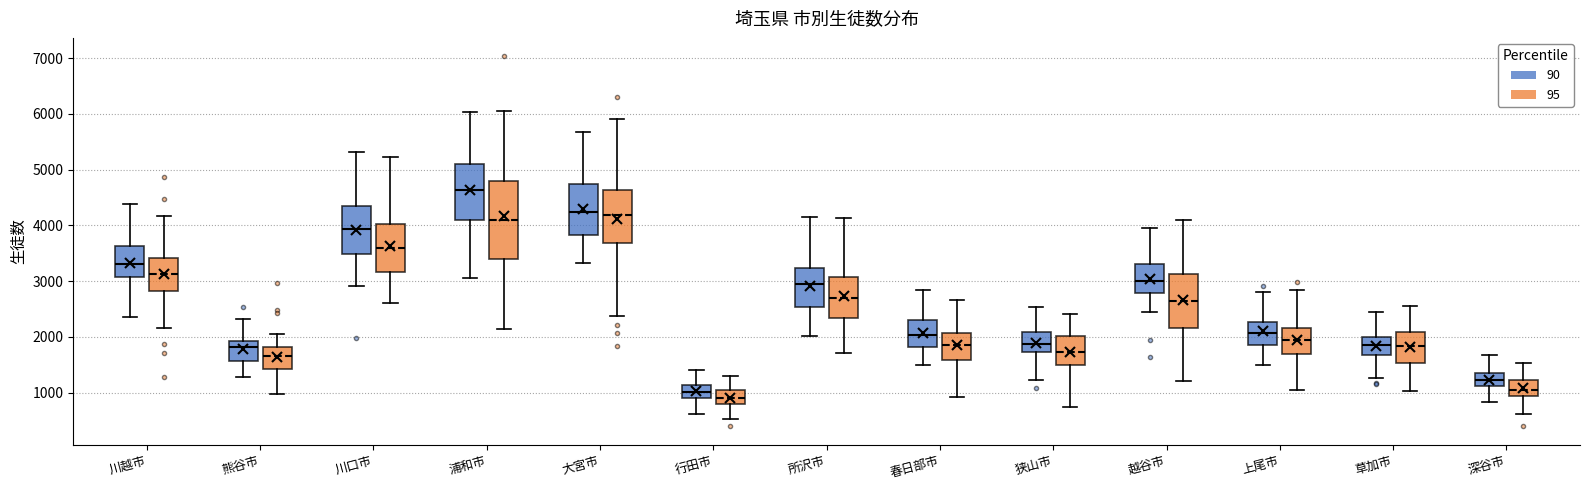

Reading left to right, read every box against the y-axis: the position of its median line, the range the box covers, and the ends of its whiskers. The values are not printed on the chart, so give them approximately, as read against the axis.

川越市 (90): median 3300, box 3100 to 3600, whiskers 2400 to 4400
川越市 (95): median 3100, box 2800 to 3400, whiskers 2200 to 4200
熊谷市 (90): median 1800, box 1600 to 1900, whiskers 1300 to 2300
熊谷市 (95): median 1700, box 1400 to 1800, whiskers 1000 to 2100
川口市 (90): median 3900, box 3500 to 4400, whiskers 2900 to 5300
川口市 (95): median 3600, box 3200 to 4000, whiskers 2600 to 5200
浦和市 (90): median 4600, box 4100 to 5100, whiskers 3100 to 6000
浦和市 (95): median 4100, box 3400 to 4800, whiskers 2100 to 6000
大宮市 (90): median 4200, box 3800 to 4700, whiskers 3300 to 5700
大宮市 (95): median 4200, box 3700 to 4600, whiskers 2400 to 5900
行田市 (90): median 1000, box 900 to 1100, whiskers 600 to 1400
行田市 (95): median 900, box 800 to 1000, whiskers 500 to 1300
所沢市 (90): median 3000, box 2500 to 3200, whiskers 2000 to 4200
所沢市 (95): median 2700, box 2300 to 3100, whiskers 1700 to 4100
春日部市 (90): median 2000, box 1800 to 2300, whiskers 1500 to 2800
春日部市 (95): median 1900, box 1600 to 2100, whiskers 900 to 2700
狭山市 (90): median 1900, box 1700 to 2100, whiskers 1200 to 2500
狭山市 (95): median 1700, box 1500 to 2000, whiskers 800 to 2400
越谷市 (90): median 3000, box 2800 to 3300, whiskers 2400 to 4000
越谷市 (95): median 2600, box 2200 to 3100, whiskers 1200 to 4100
上尾市 (90): median 2100, box 1800 to 2300, whiskers 1500 to 2800
上尾市 (95): median 1900, box 1700 to 2200, whiskers 1000 to 2800
草加市 (90): median 1900, box 1700 to 2000, whiskers 1300 to 2400
草加市 (95): median 1800, box 1500 to 2100, whiskers 1000 to 2500
深谷市 (90): median 1200, box 1100 to 1300, whiskers 800 to 1700
深谷市 (95): median 1100, box 900 to 1200, whiskers 600 to 1500